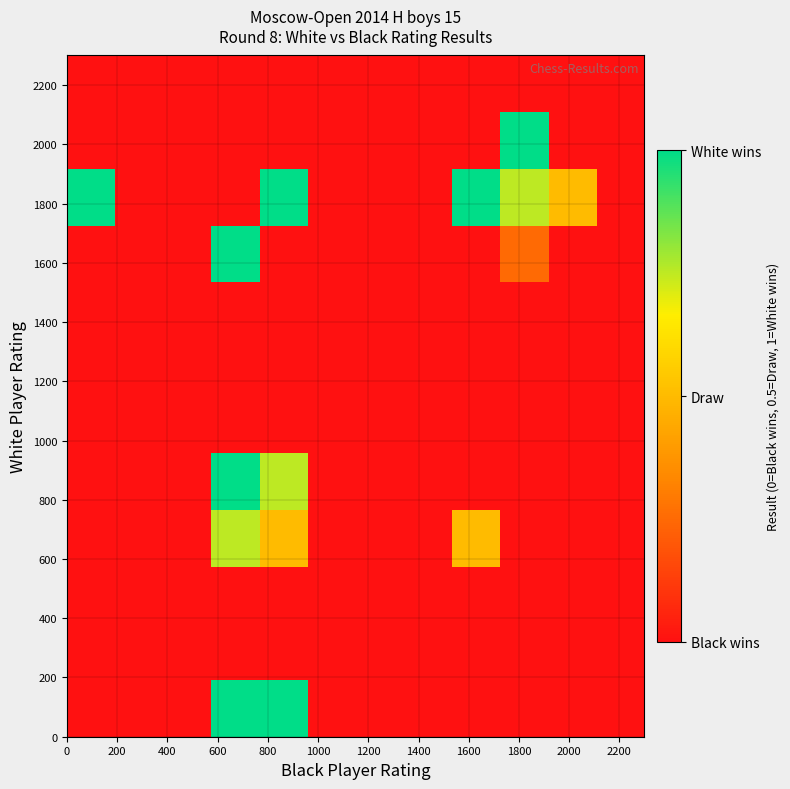

How many distinct data groups are displayed?

12